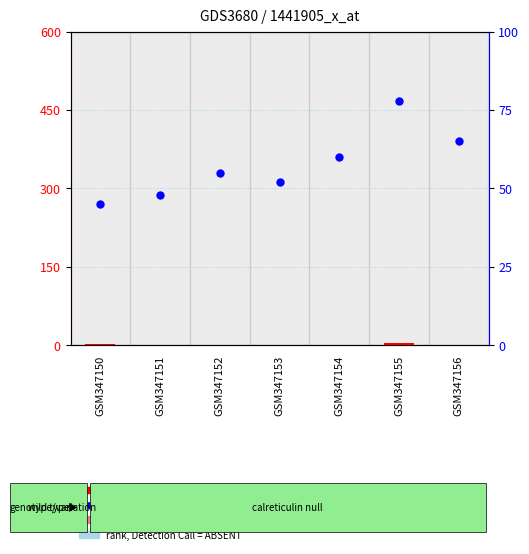

What is the total value across all series at GSM347153?

53